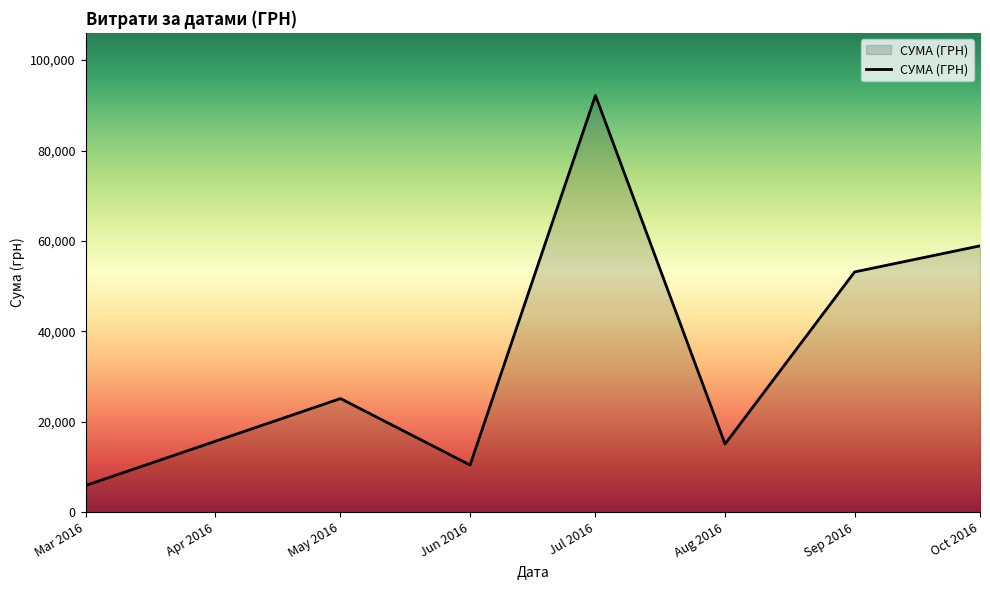

At which category does the data reach its first local valley?

Jun 2016